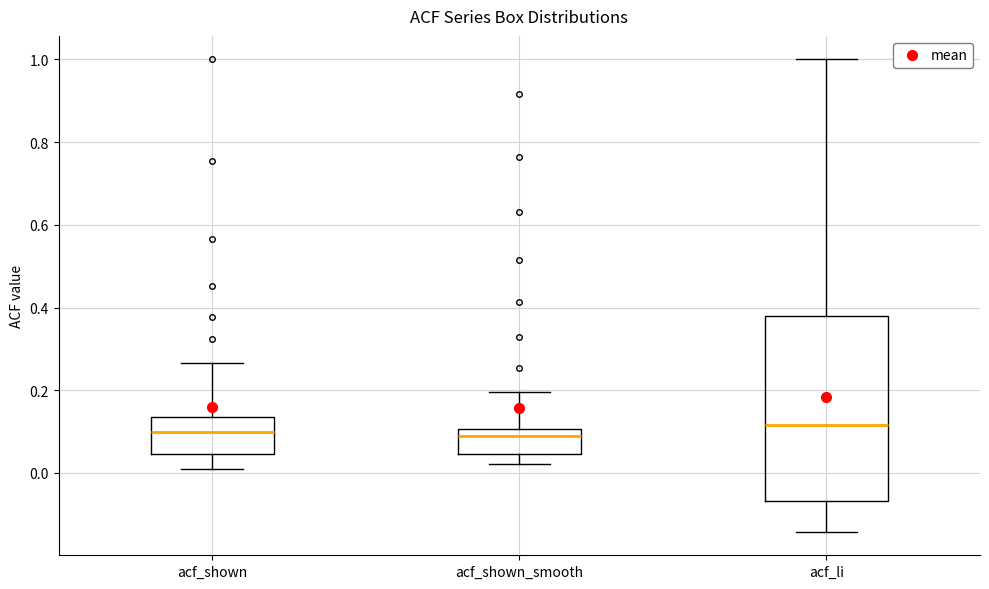

Which box is the tallest, from its lower edge to its upper edge?

acf_li